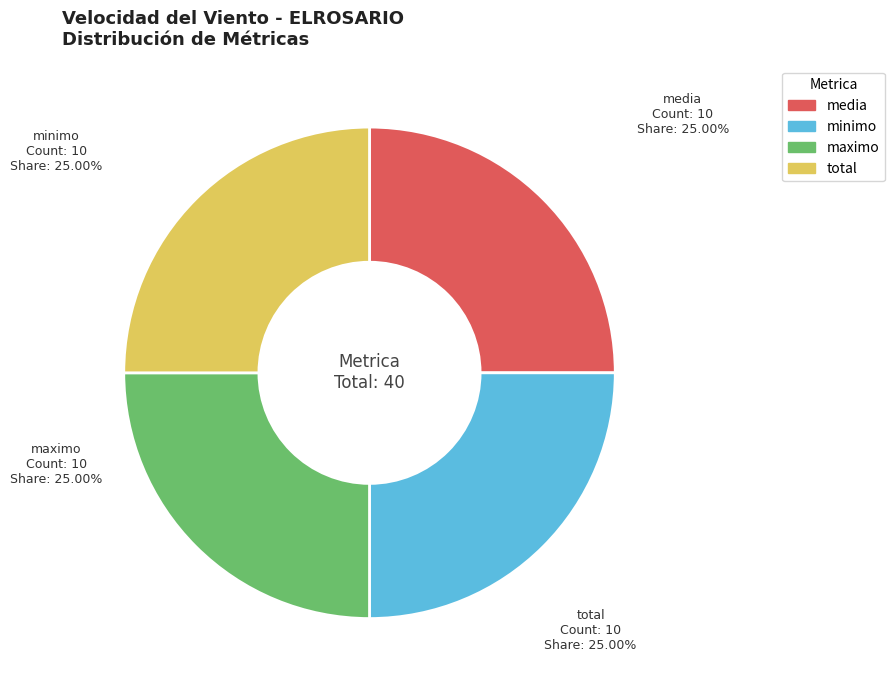

To the nearest percent, what is the difference between the largest and smallest slice percentages?

0%